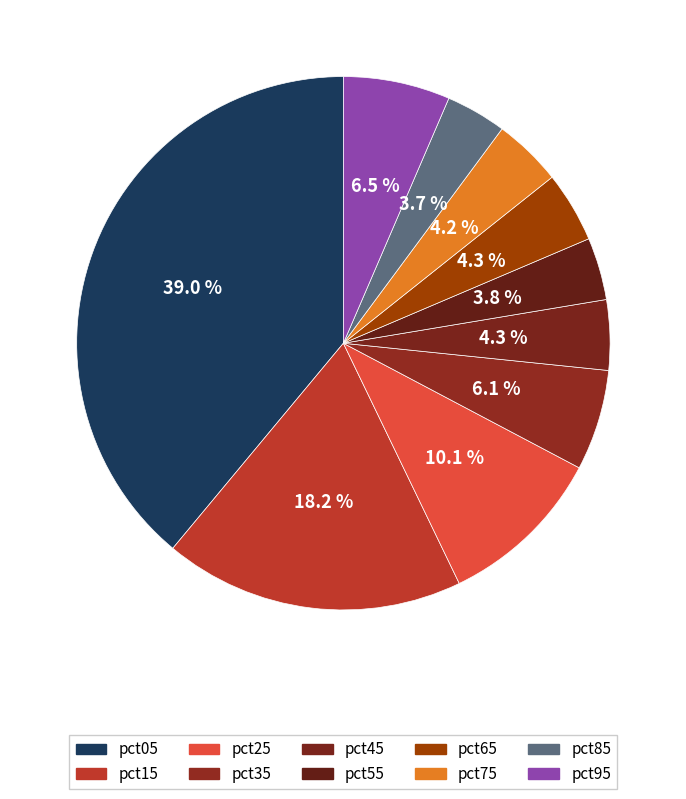

Is there any slice that represents more than half of the pie?

No